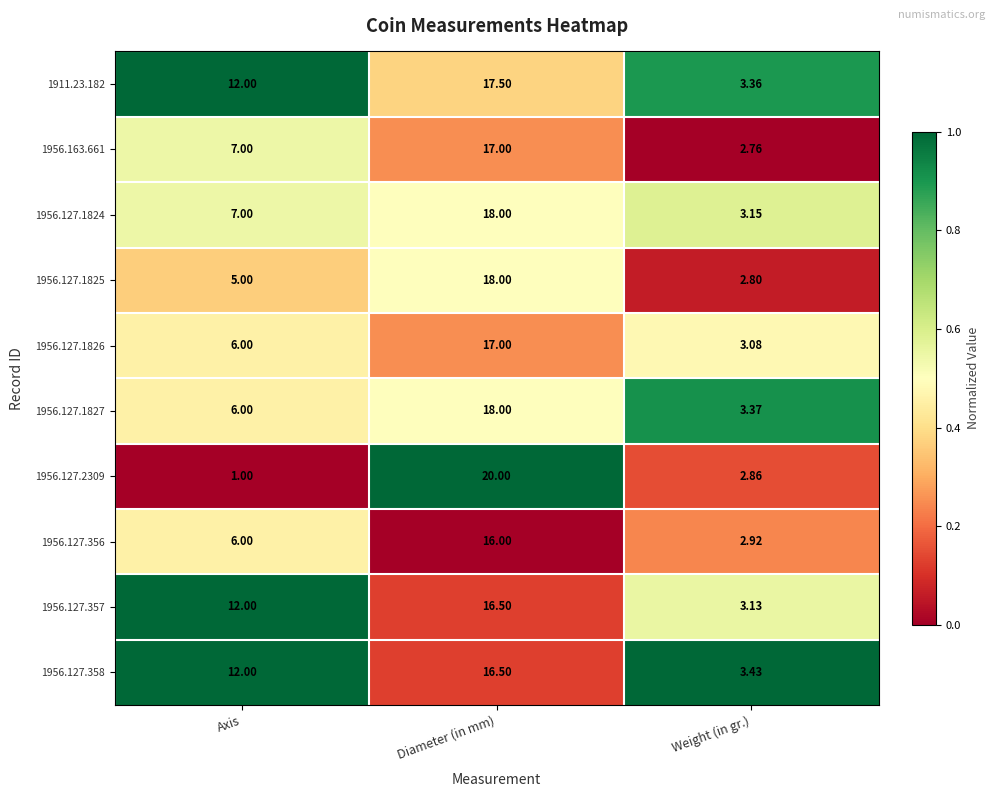

Which series changed the most between Diameter (in mm) and Weight (in gr.)?

1956.127.2309